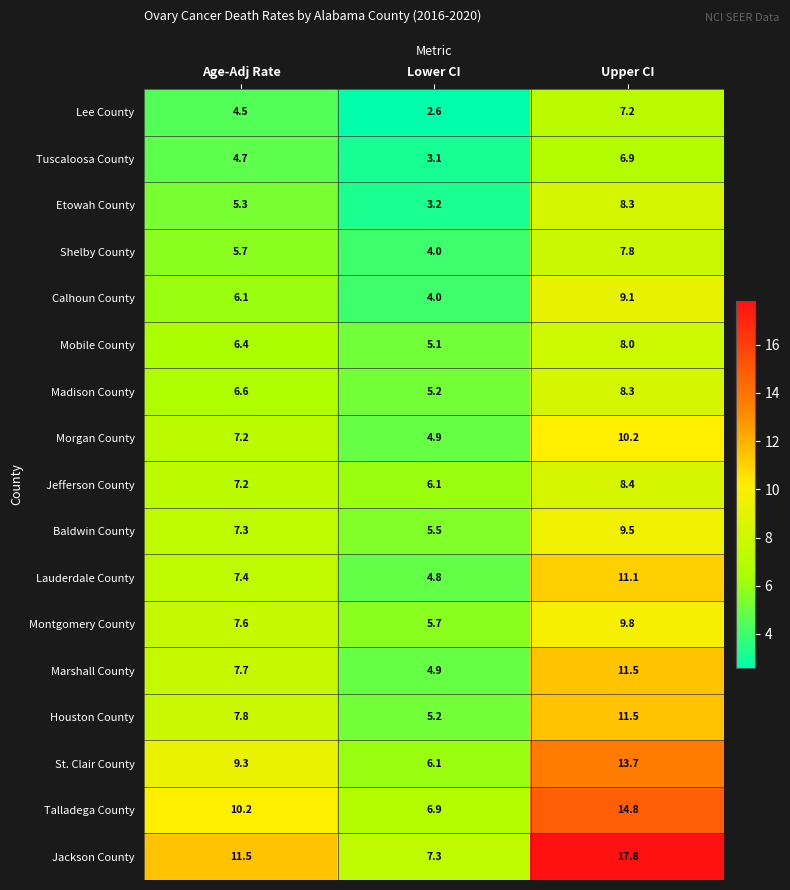

What is the greatest value displayed?

17.8